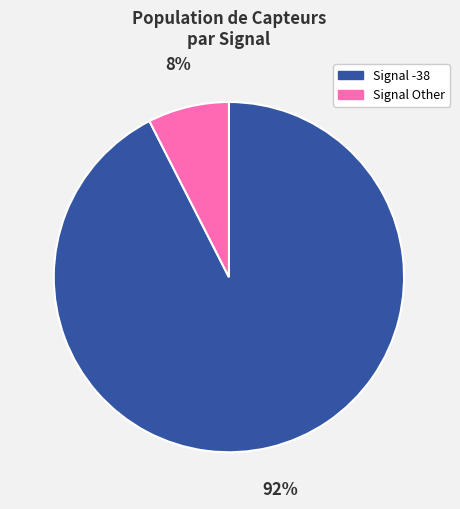

To the nearest percent, what is the average slice percentage?

50%